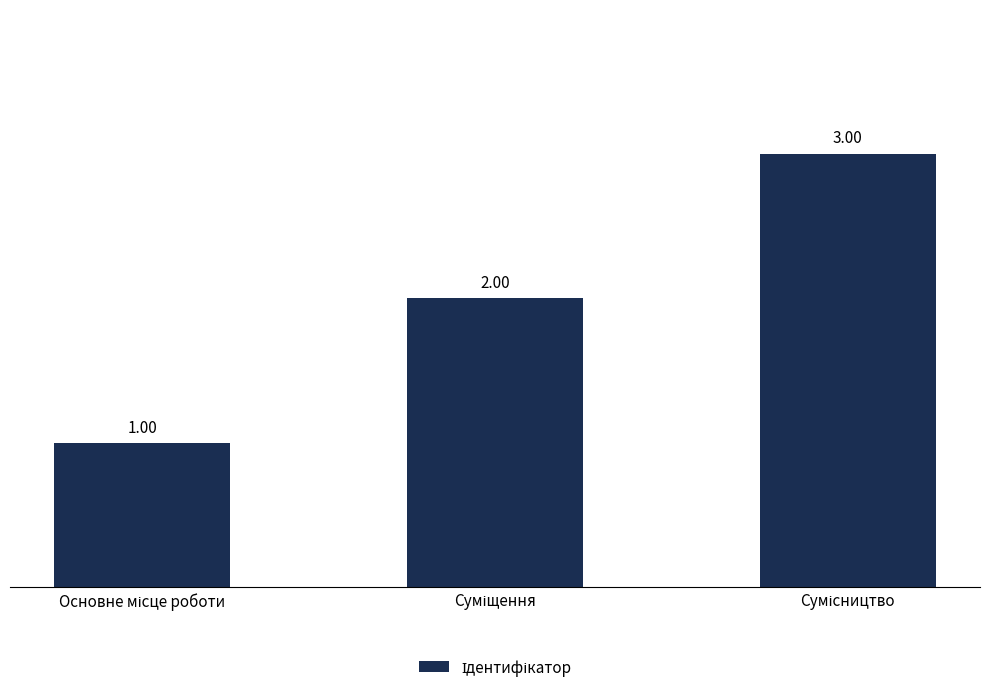

How many values are below 2?

1